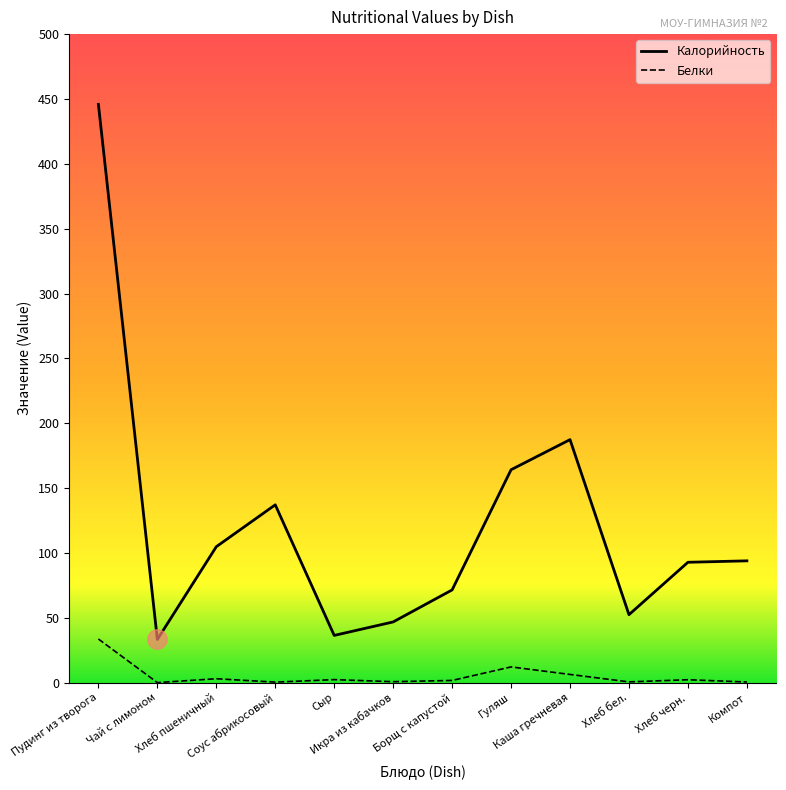

What is the minimum value for Калорийность?

33.3